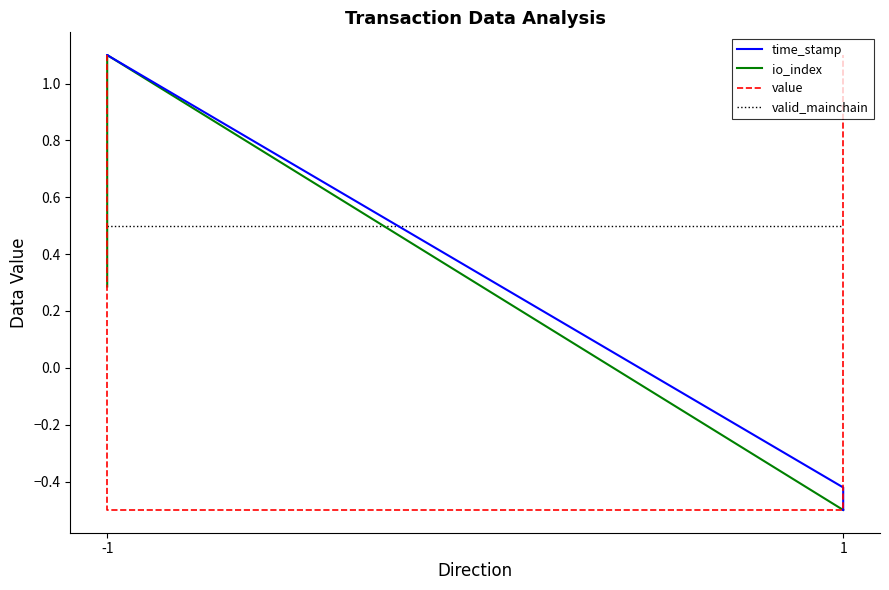

At which category is the sum across all series the highest?

-1